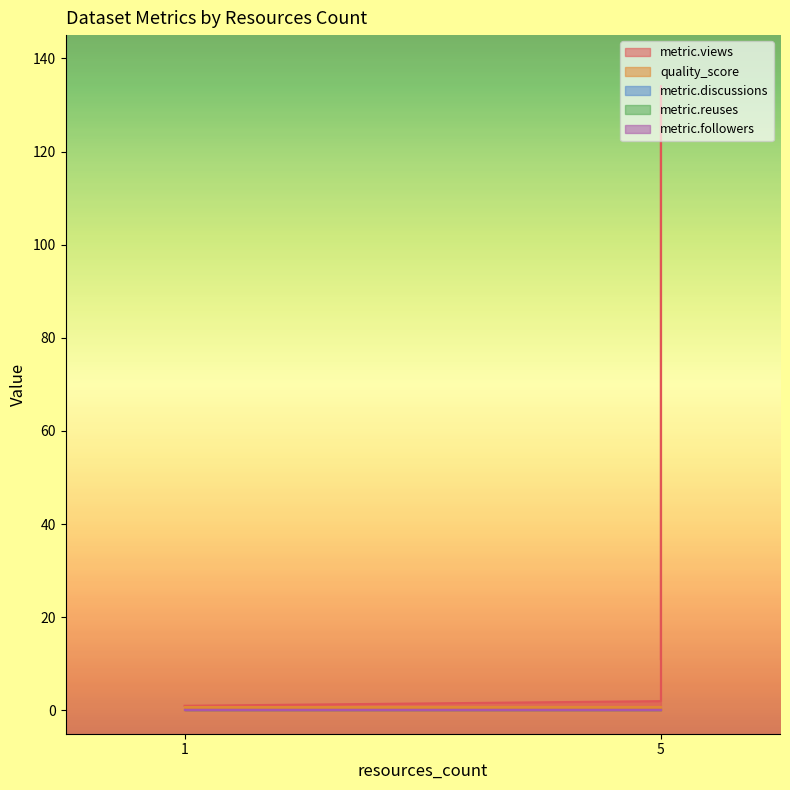

Which series has the largest total across all categories?

metric.views